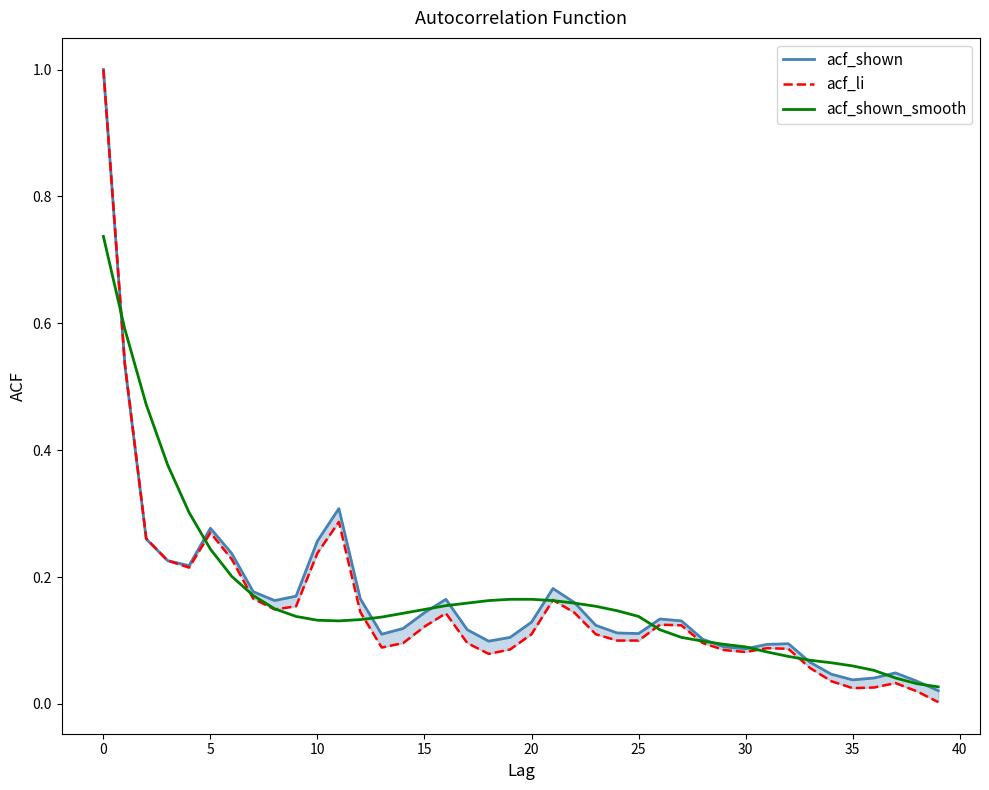

How many intersections are there between acf_li and acf_shown_smooth?

11